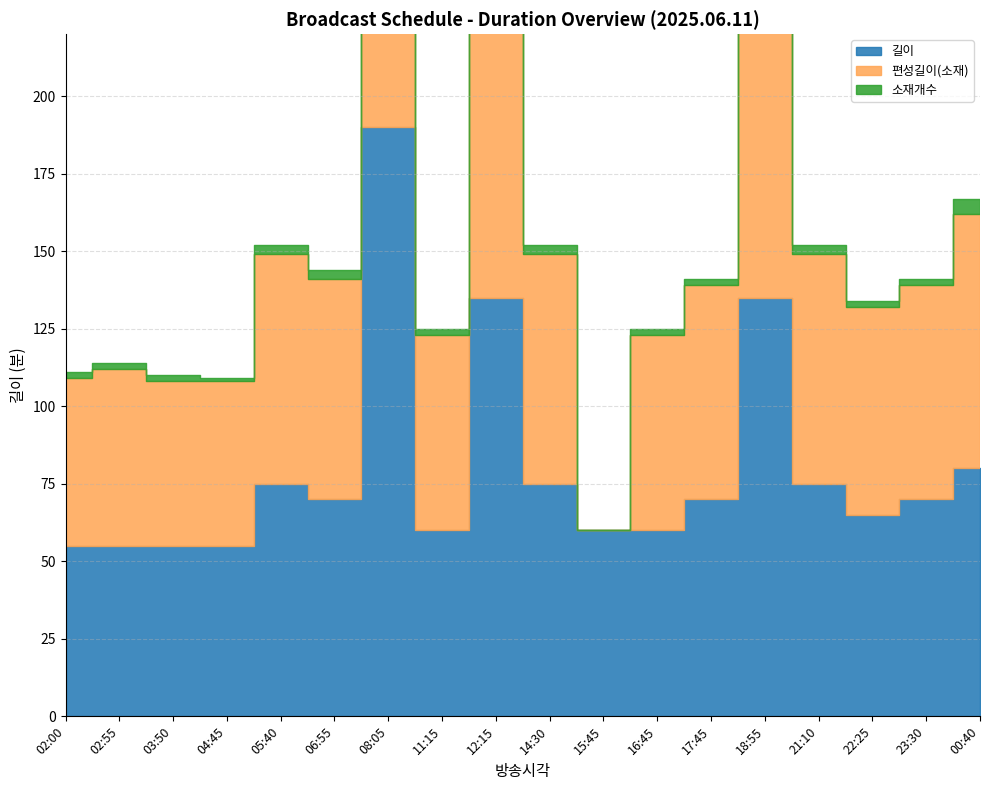

Count the 소재개수 values in the range 2 to 3.

12